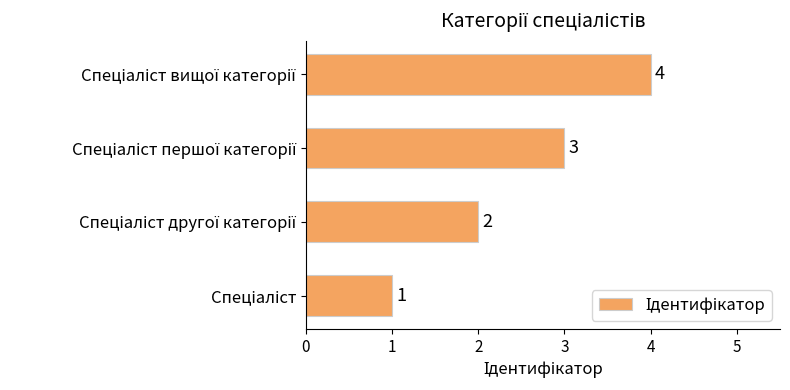

How many values are below 3?

2